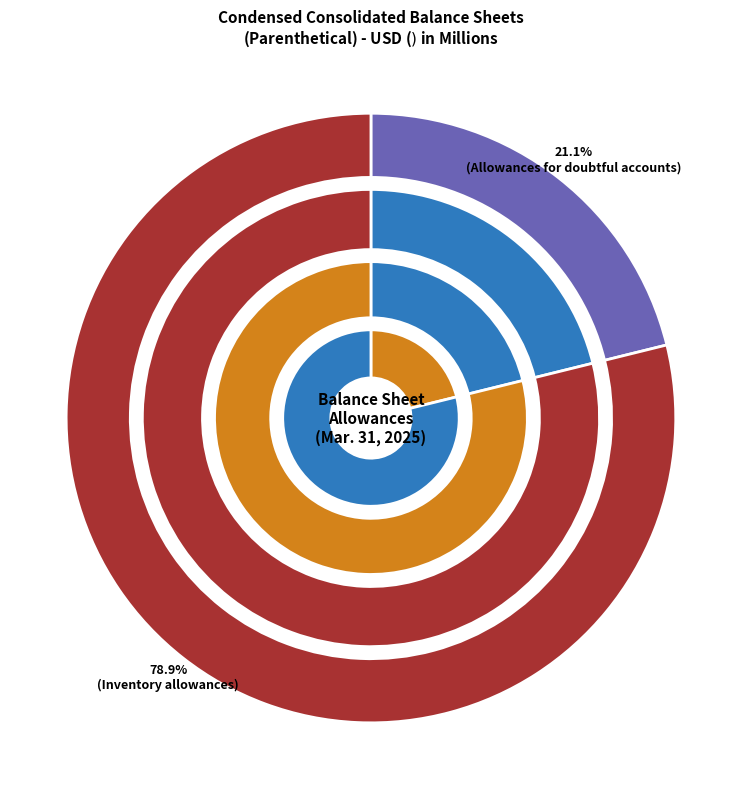

How many segments does this pie chart have?

2